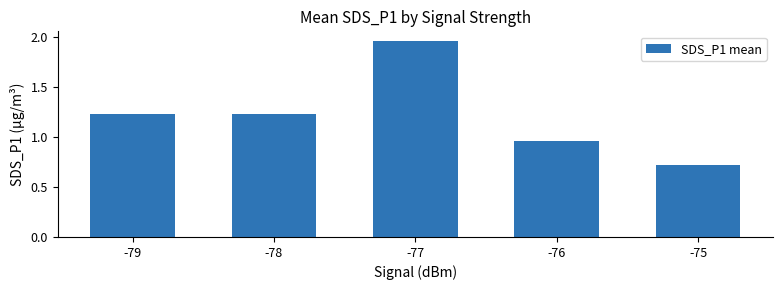

At which label is the value closest to 1?

-76